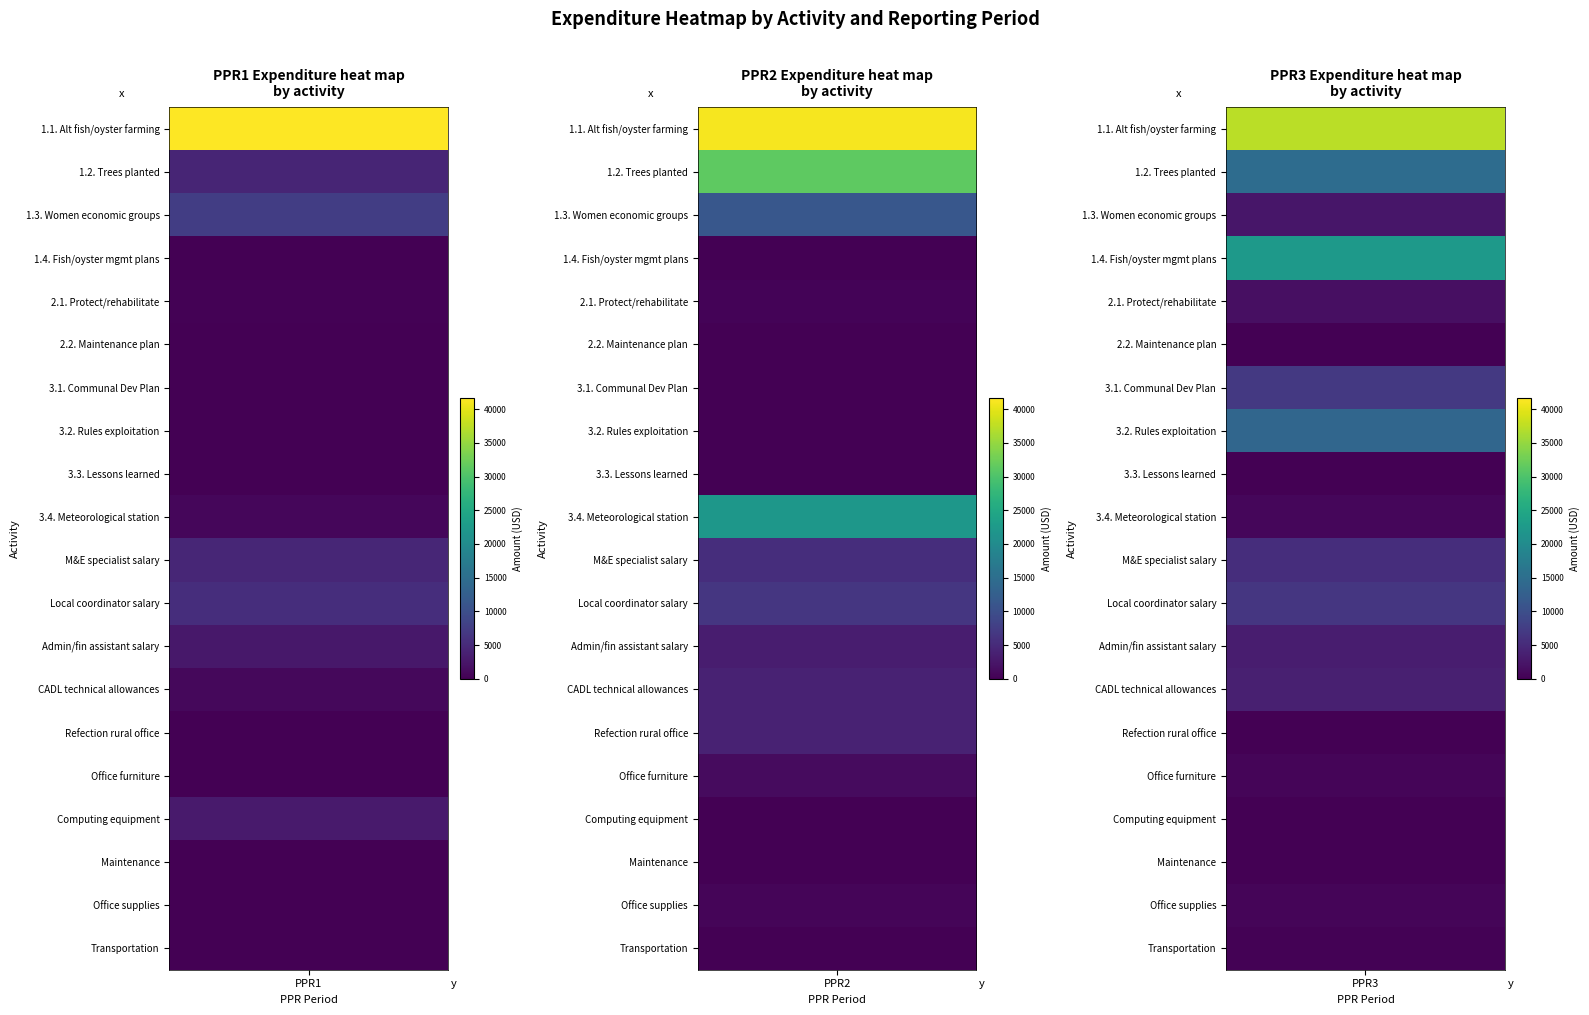

What is the difference between the PPR2 values at Maintenance and Office supplies?

504.0